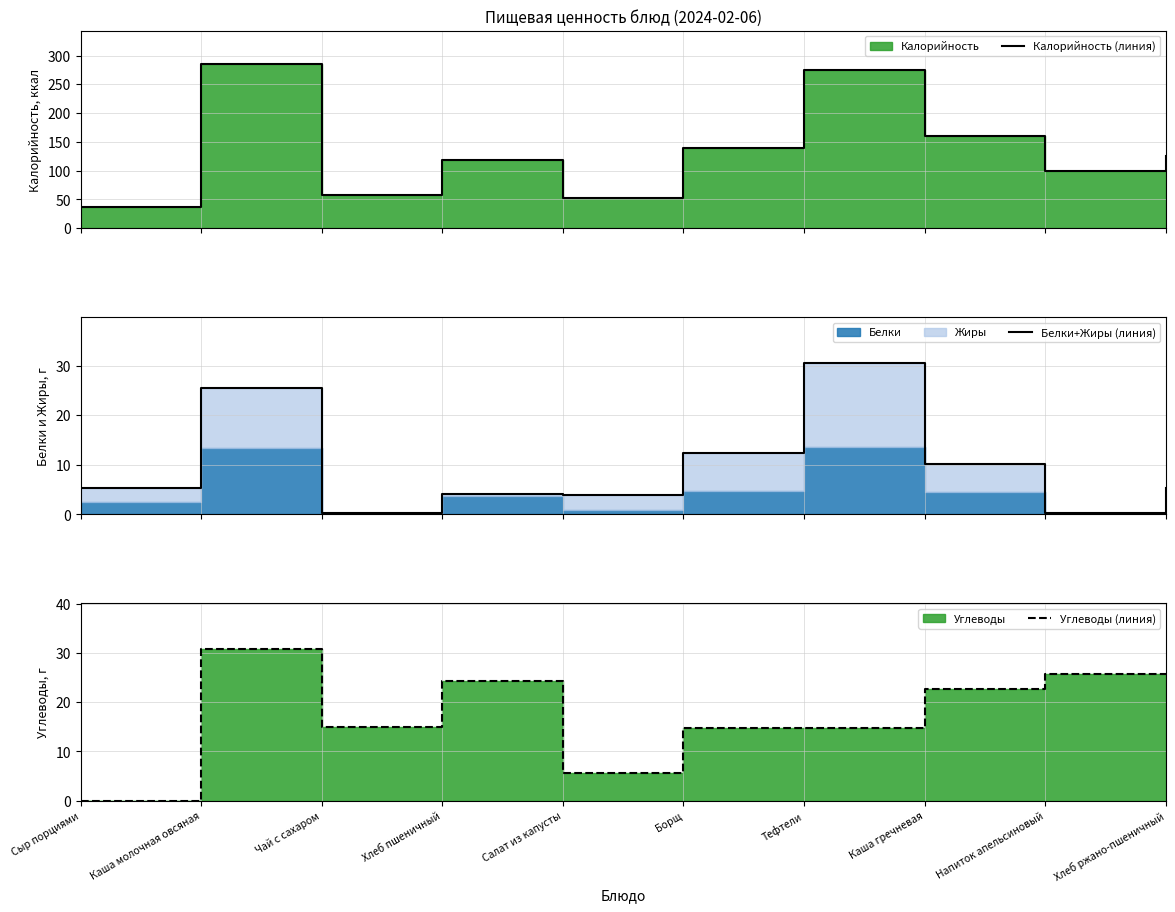

Where is Калорийность (линия) nearest to the value 161?

Каша гречневая